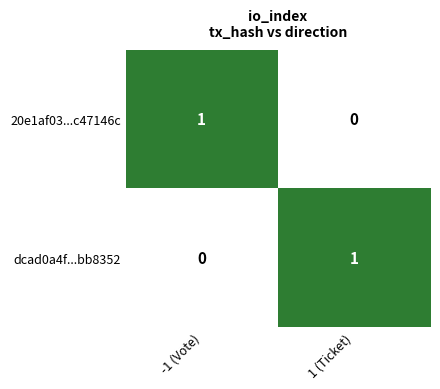

True or false: 20e1af03...c47146c has a value of 1 at -1 (Vote).

True